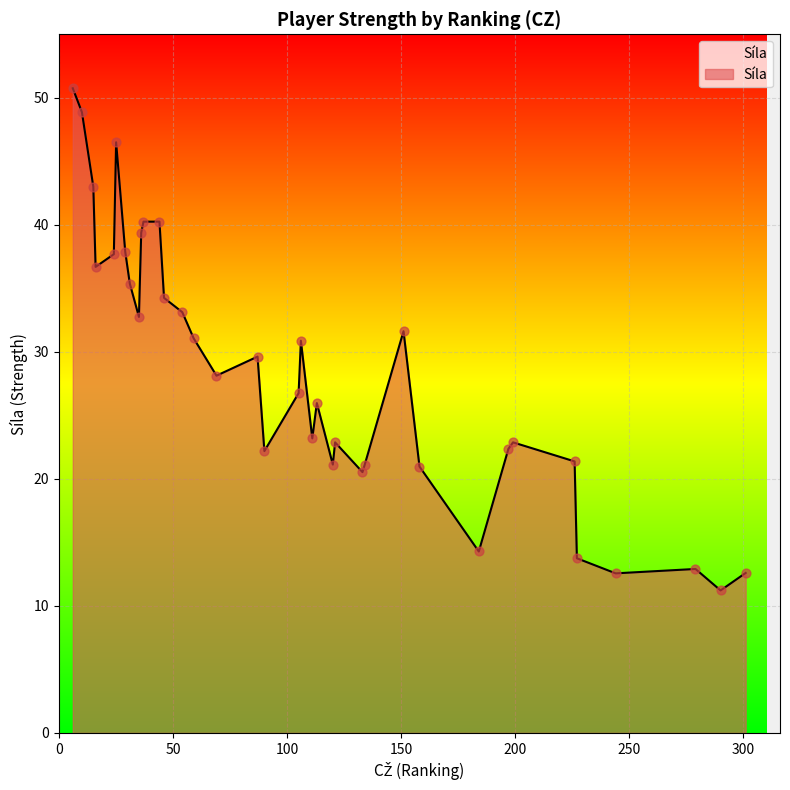

What is the greatest value displayed?

50.8